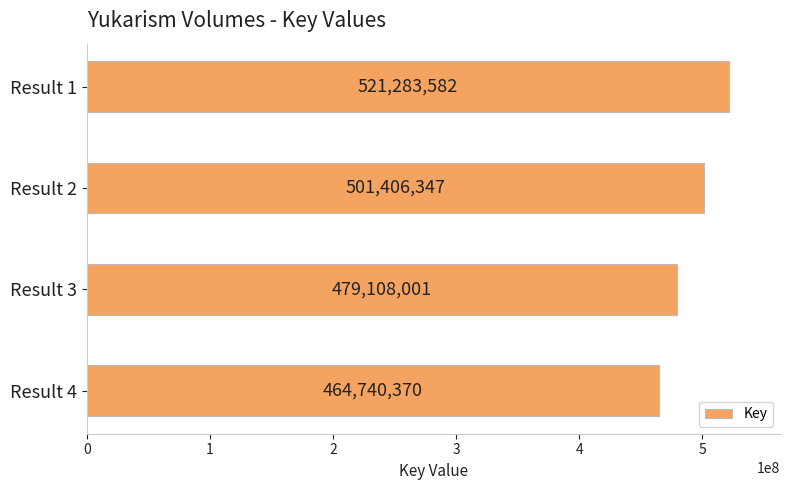

Reading top to bottom, transcribe all the data shown in this chart.

521283582	501406347	479108001	464740370